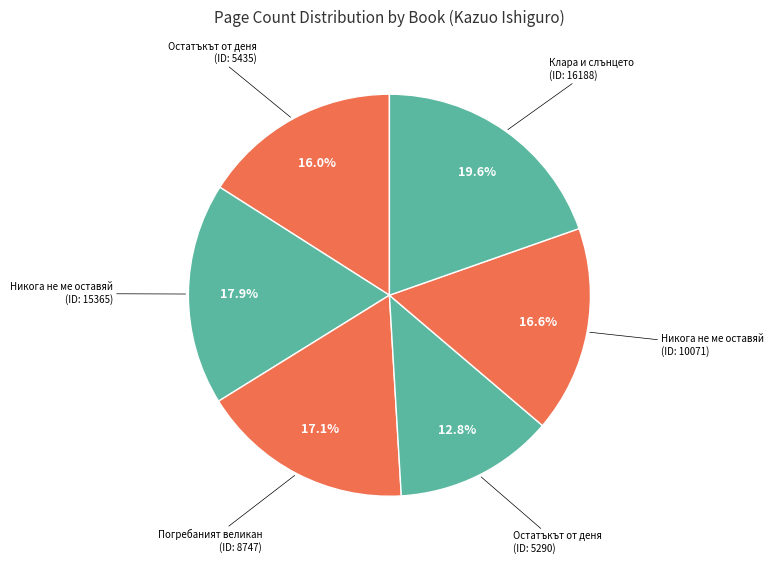

Which slice is the largest?

16188